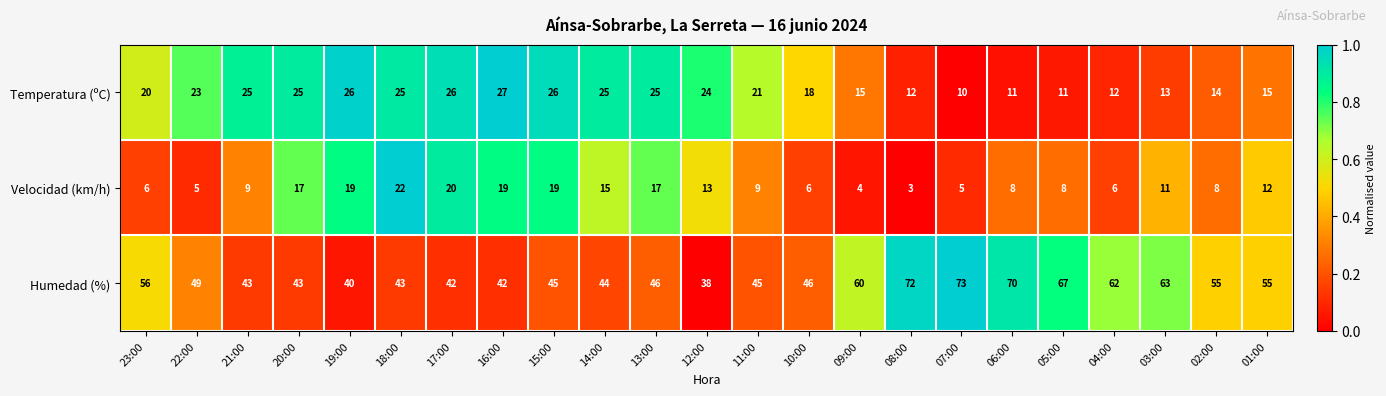

What value does the Velocidad (km/h) series have at 19:00?

19